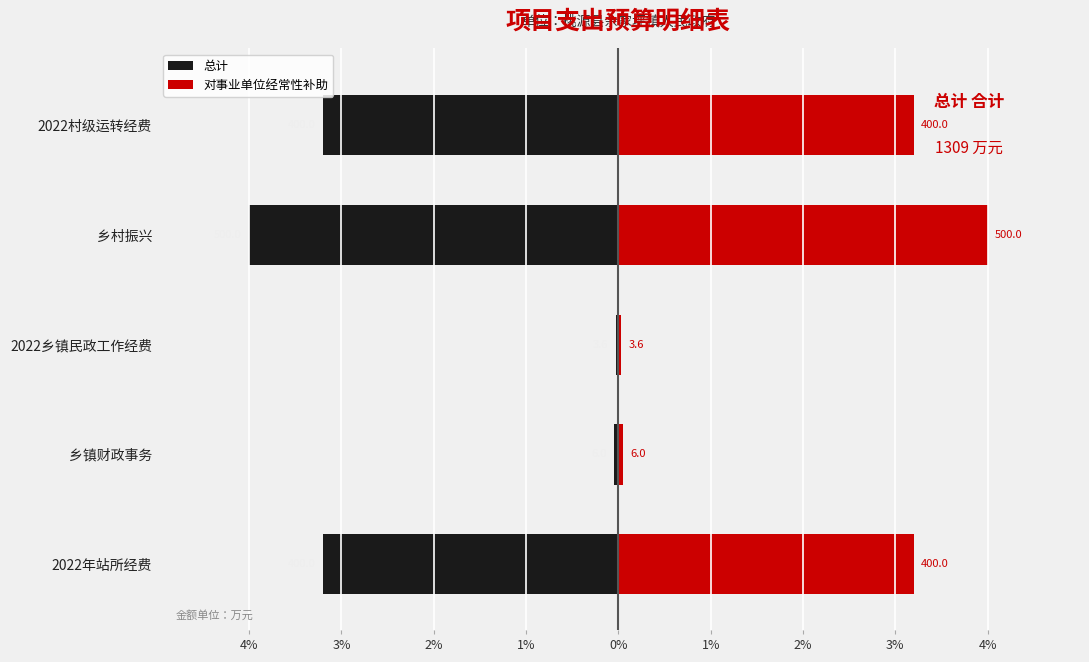

Between 2022乡镇民政工作经费 and 2022村级运转经费, which series saw the biggest shift?

总计